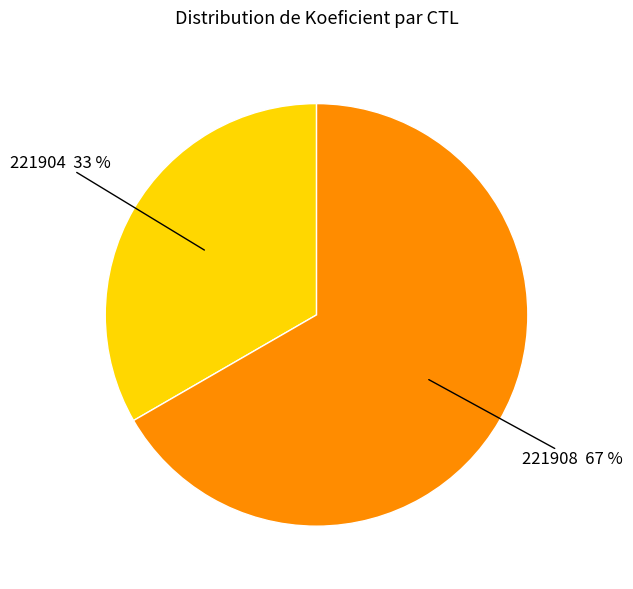

To the nearest percent, what is the average slice percentage?

50%